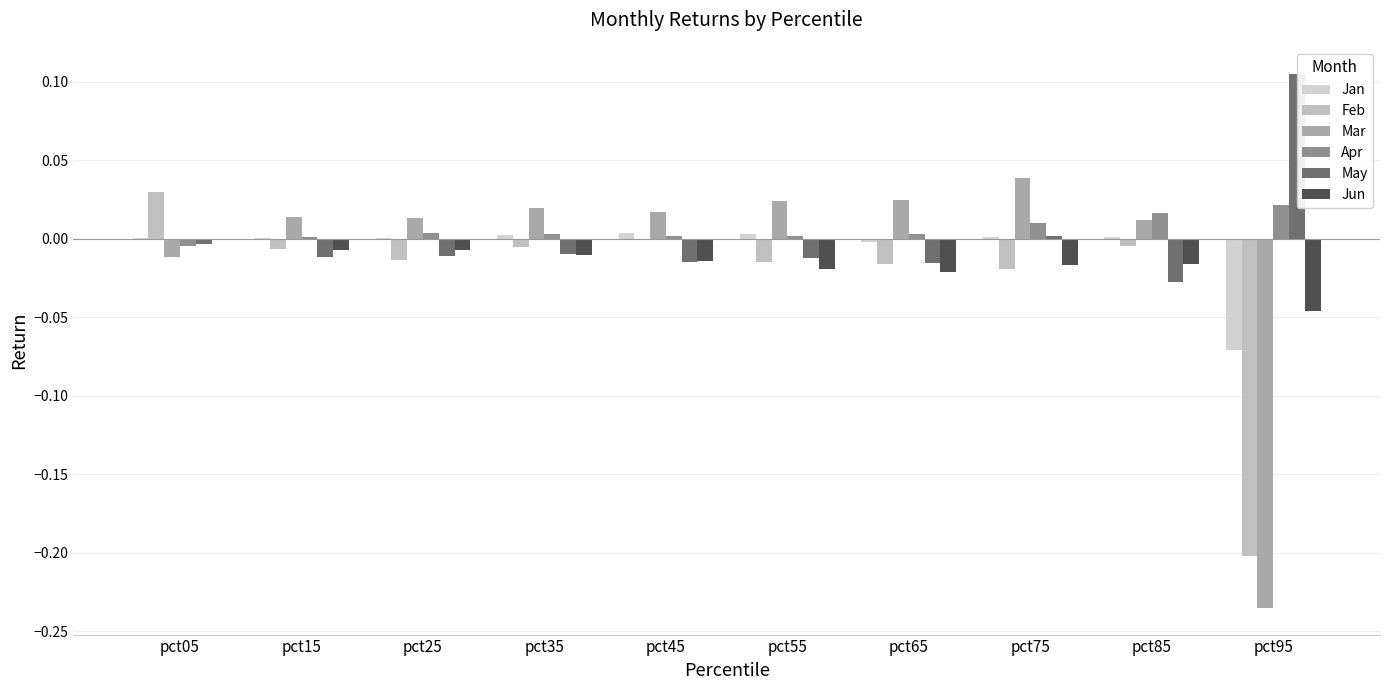

Reading left to right, extract all data points from this chart.

Jan: 0.0	0.0	0.0	0.0	0.0	0.0	-0.0	0.0	0.0	-0.1
Feb: 0.0	-0.0	-0.0	-0.0	-0.0	-0.0	-0.0	-0.0	-0.0	-0.2
Mar: -0.0	0.0	0.0	0.0	0.0	0.0	0.0	0.0	0.0	-0.2
Apr: -0.0	0.0	0.0	0.0	0.0	0.0	0.0	0.0	0.0	0.0
May: -0.0	-0.0	-0.0	-0.0	-0.0	-0.0	-0.0	0.0	-0.0	0.1
Jun: -0.0	-0.0	-0.0	-0.0	-0.0	-0.0	-0.0	-0.0	-0.0	-0.0